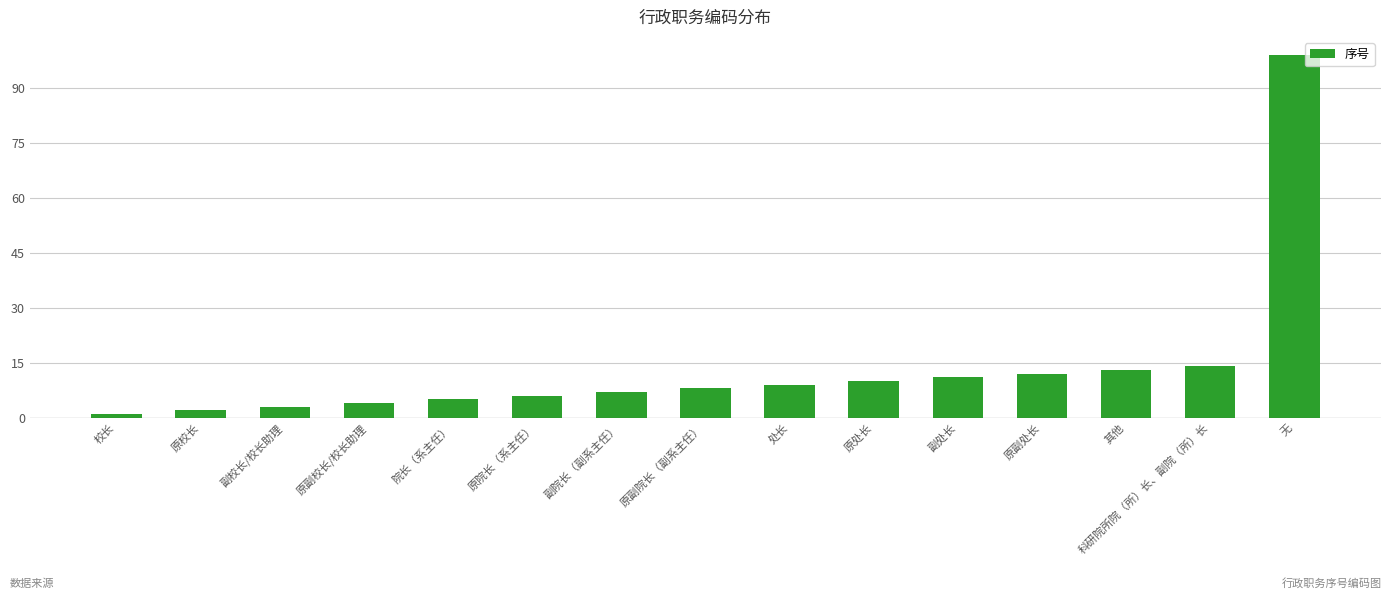

Reading left to right, what are all the values shown in this chart?

校长=1	原校长=2	副校长/校长助理=3	原副校长/校长助理=4	院长（系主任）=5	原院长（系主任）=6	副院长（副系主任）=7	原副院长（副系主任）=8	处长=9	原处长=10	副处长=11	原副处长=12	其他=13	科研院所院（所）长、副院（所）长=14	无=99